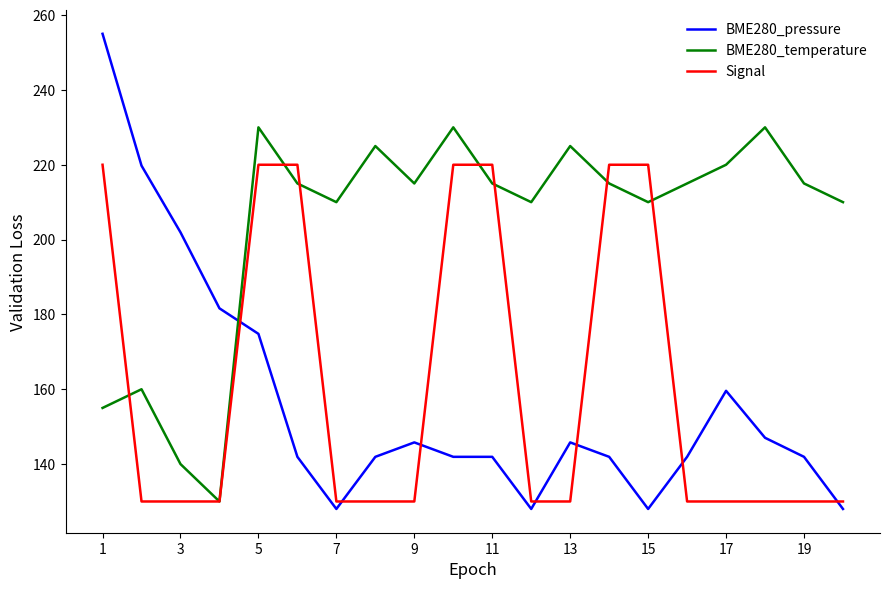

What is the maximum value for Signal?

220.0